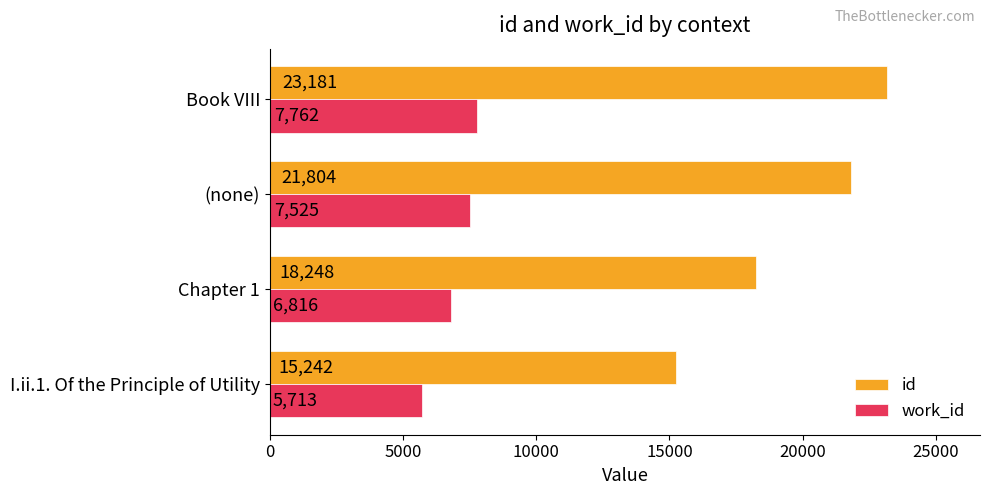

How many id values are between 18248 and 23181?

3